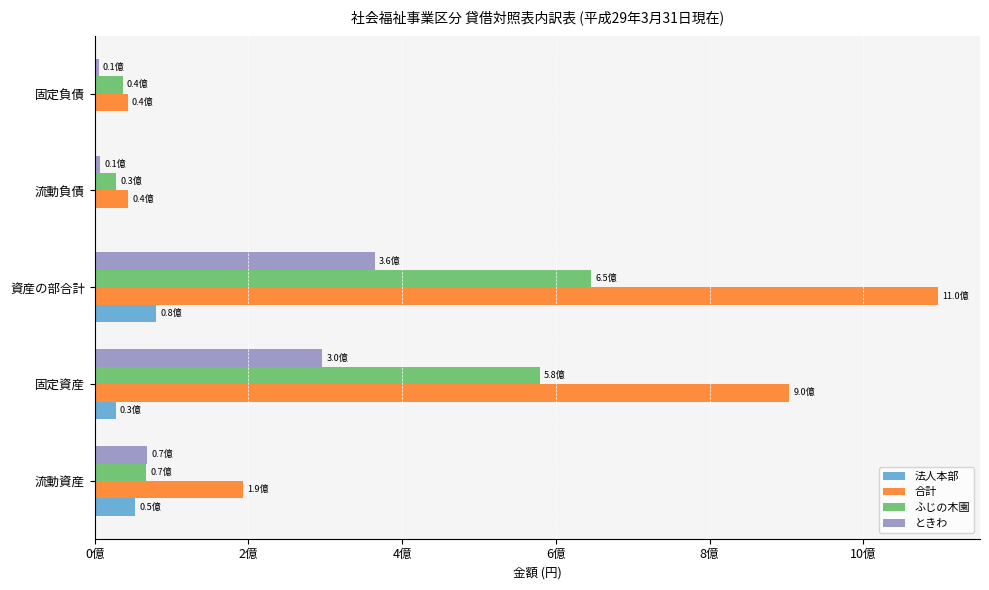

Which series has the largest total across all categories?

合計